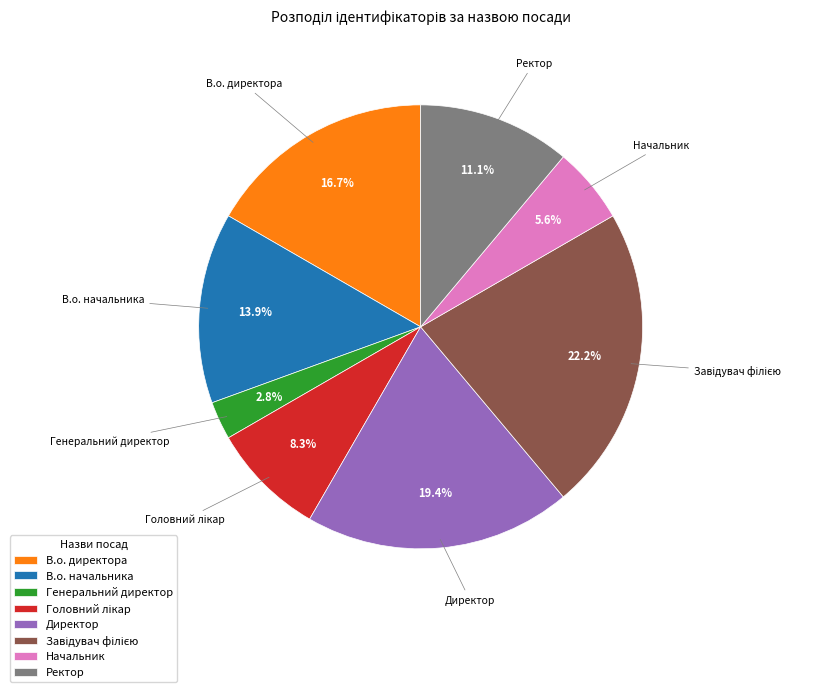

To the nearest percent, what percentage of the pie is В.о. директора?

17%